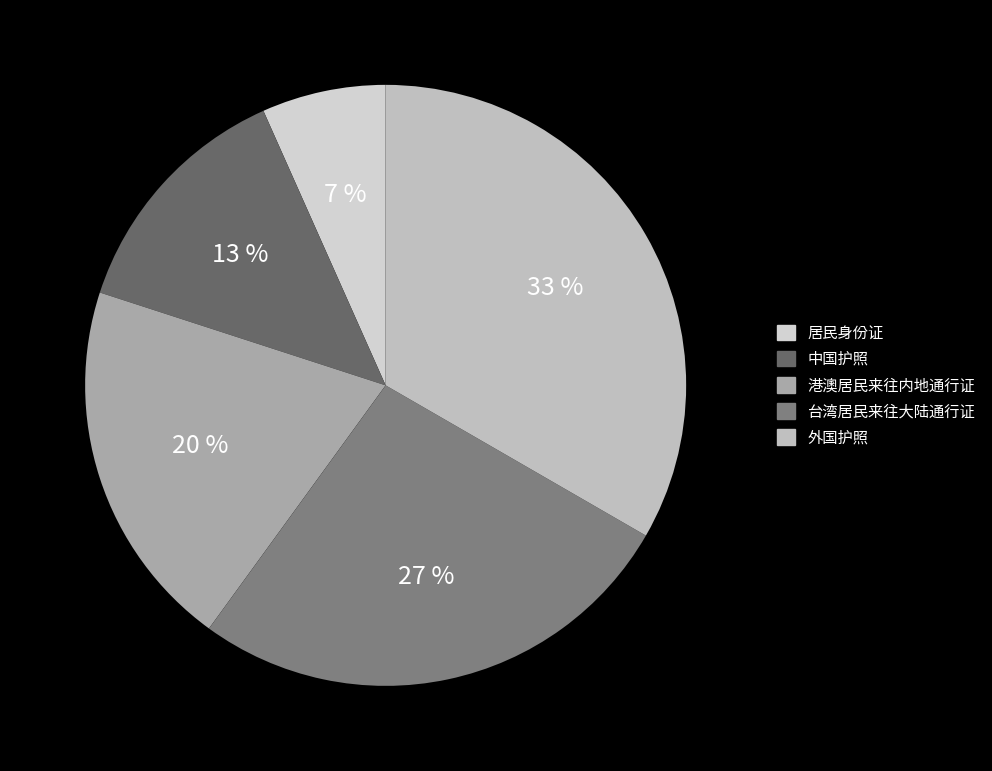

To the nearest percent, what is the average slice percentage?

20%